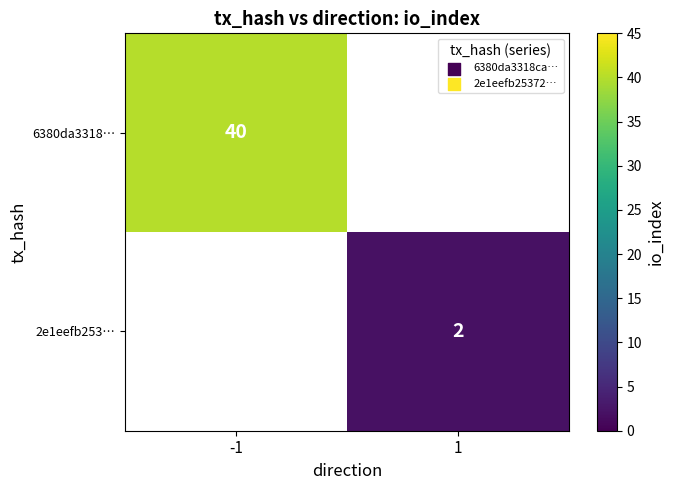

The 6380da3318… series shows 62 at -1. True or false?

False